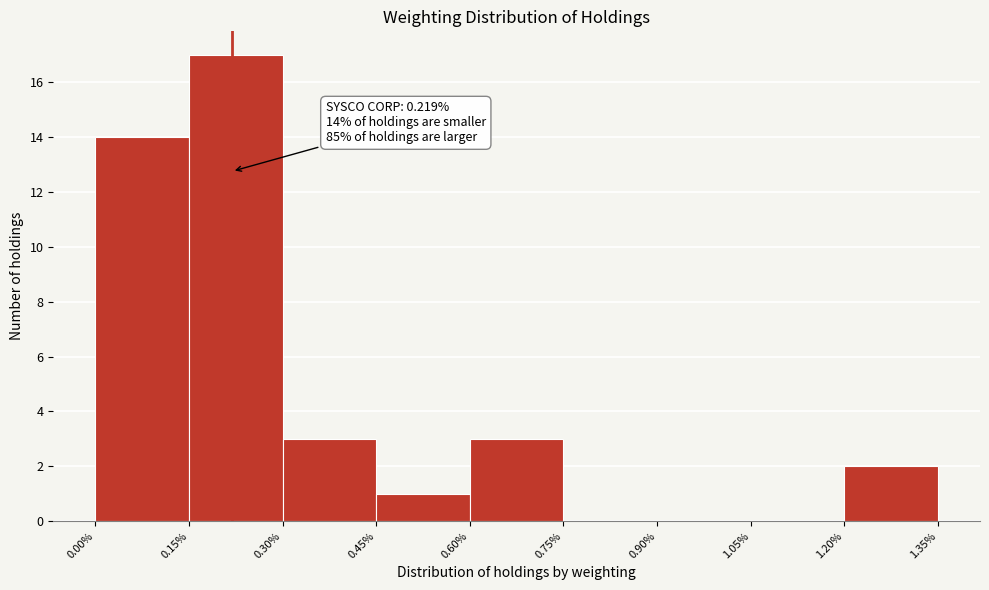

Which range on the x-axis has the tallest bar?

0.15% to 0.30%